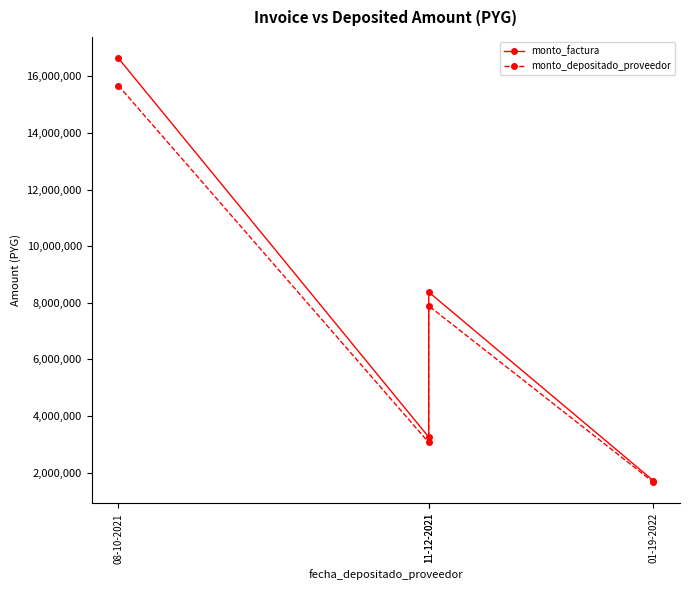

How many lines are shown in the chart?

2